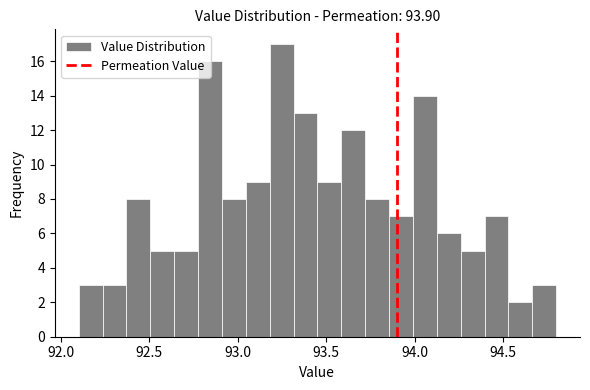

Around what value on the x-axis is the tallest bar? Give the approximate position of its centre, as read against the axis.

93.25